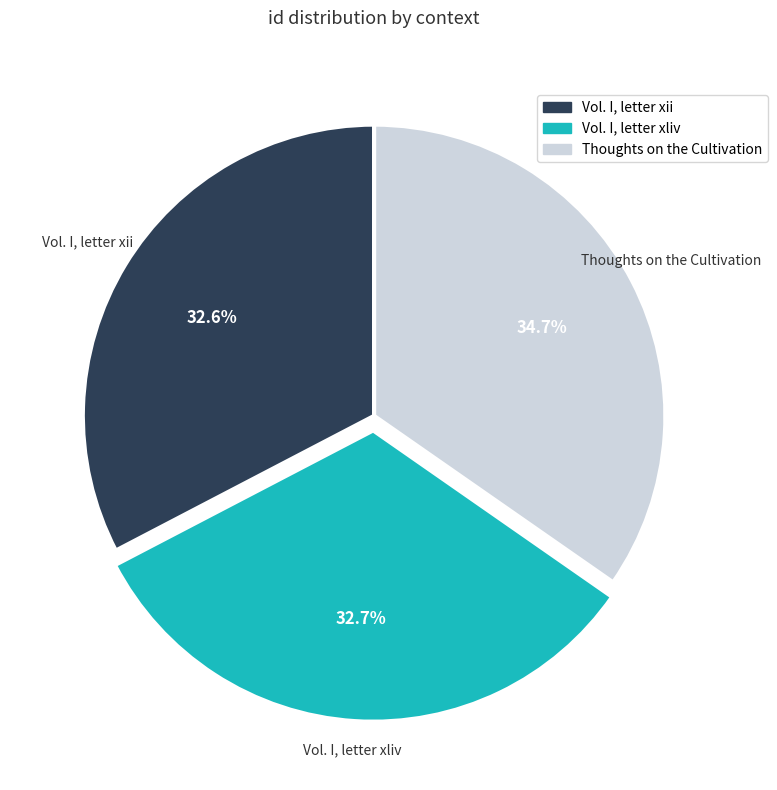

Is it true that Vol. I, letter xliv is 33% of the pie?

True